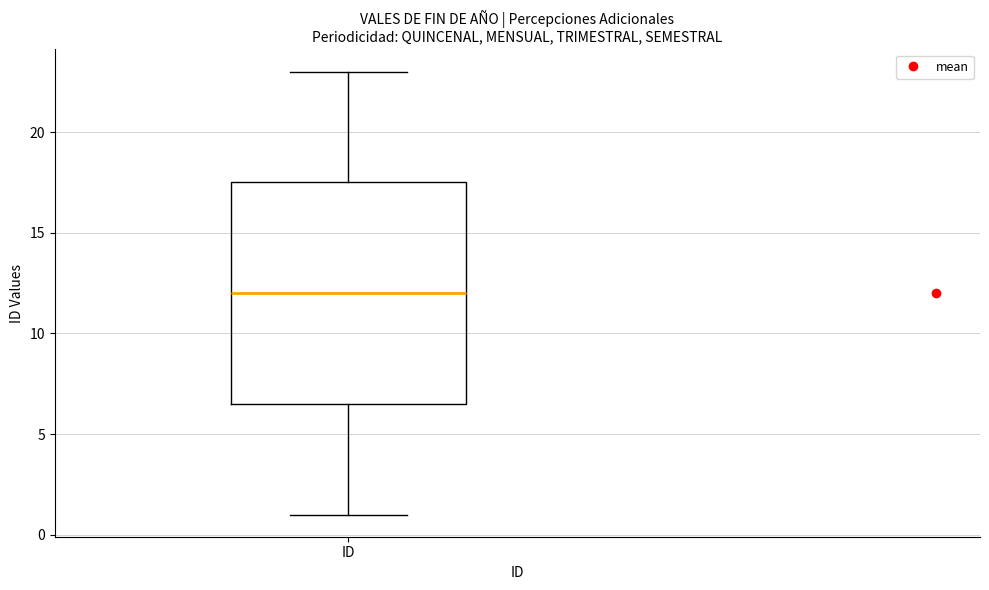

Read this box plot against the y-axis: the position of the median line, the range covered by the box, and the ends of both whiskers. The values are not printed on the chart, so give them approximately, as read against the axis.

median 12.0, box 6.5 to 17.5, whiskers 1.0 to 23.0